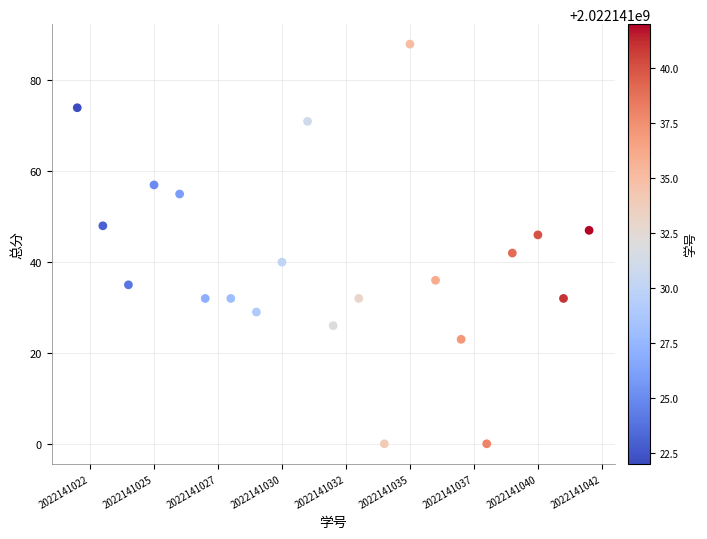

What is the range of X values (max minus min)?

20